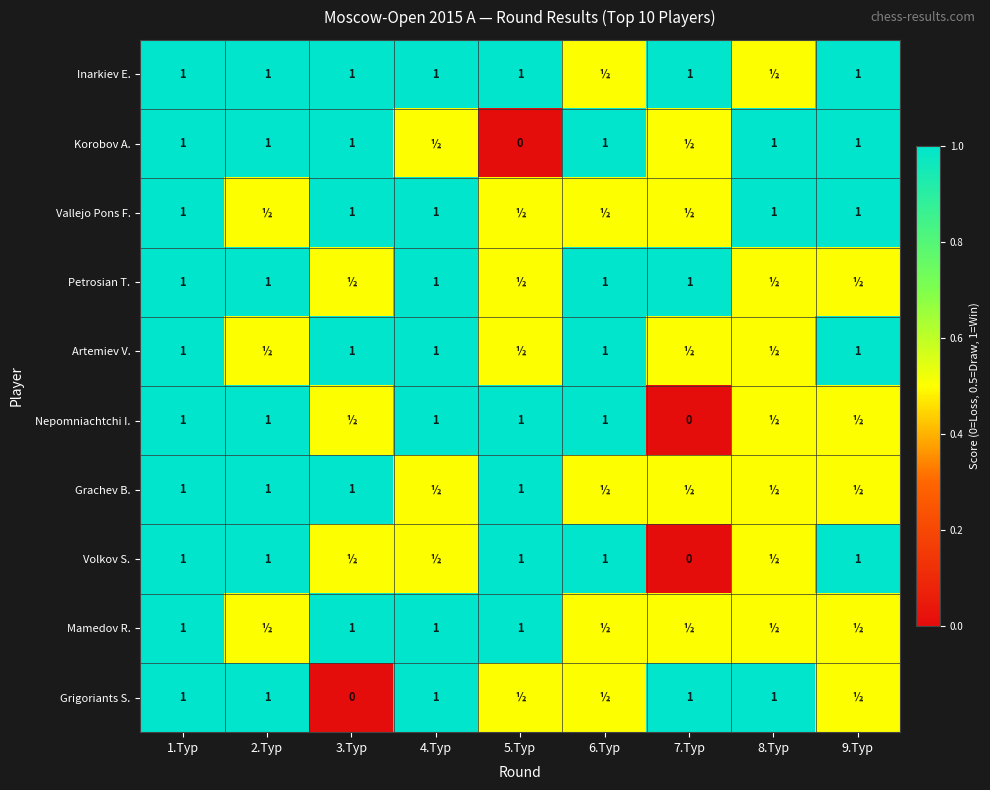

The value of Inarkiev E. at 3.Тур is 0.7. True or false?

False